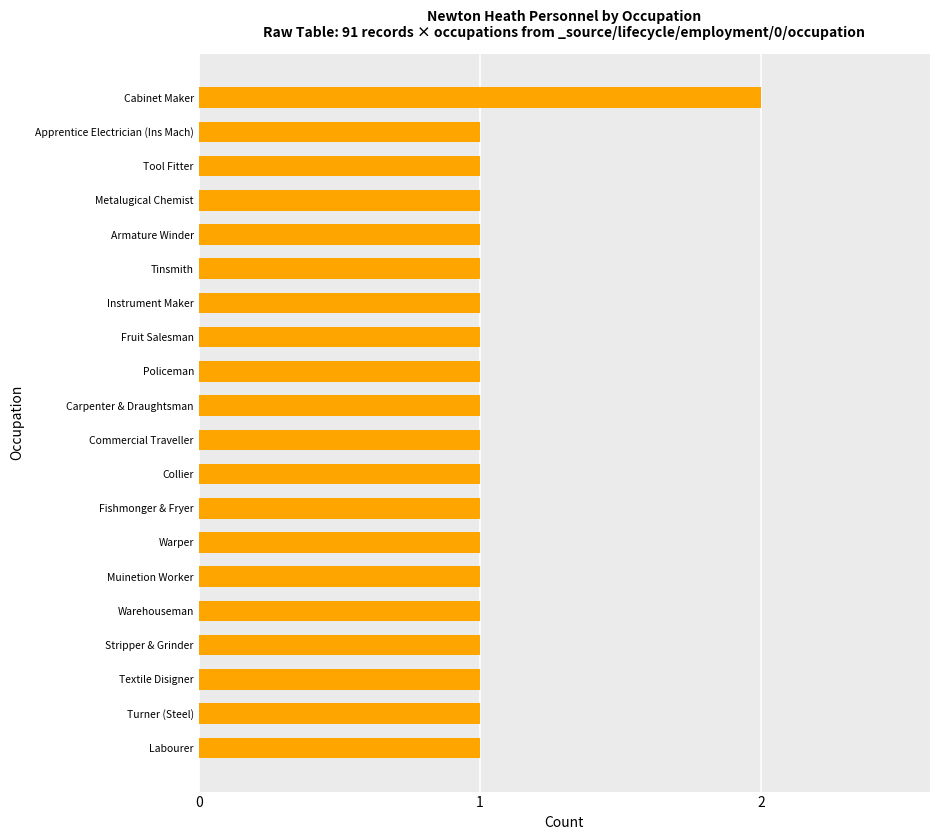

Which has a higher value, Carpenter & Draughtsman or Cabinet Maker?

Cabinet Maker